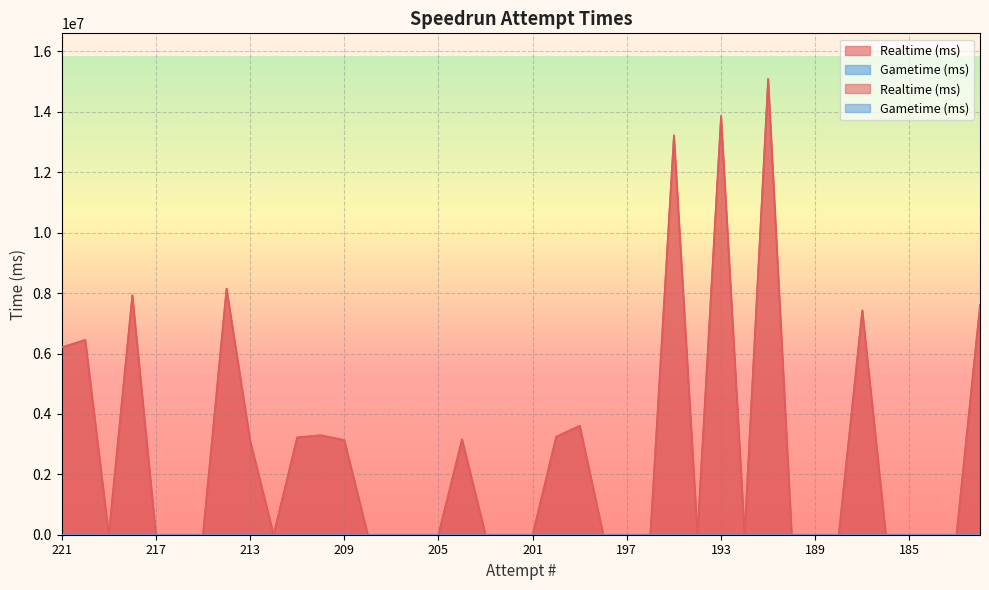

What is the difference between the second highest and minimum values?

13864004